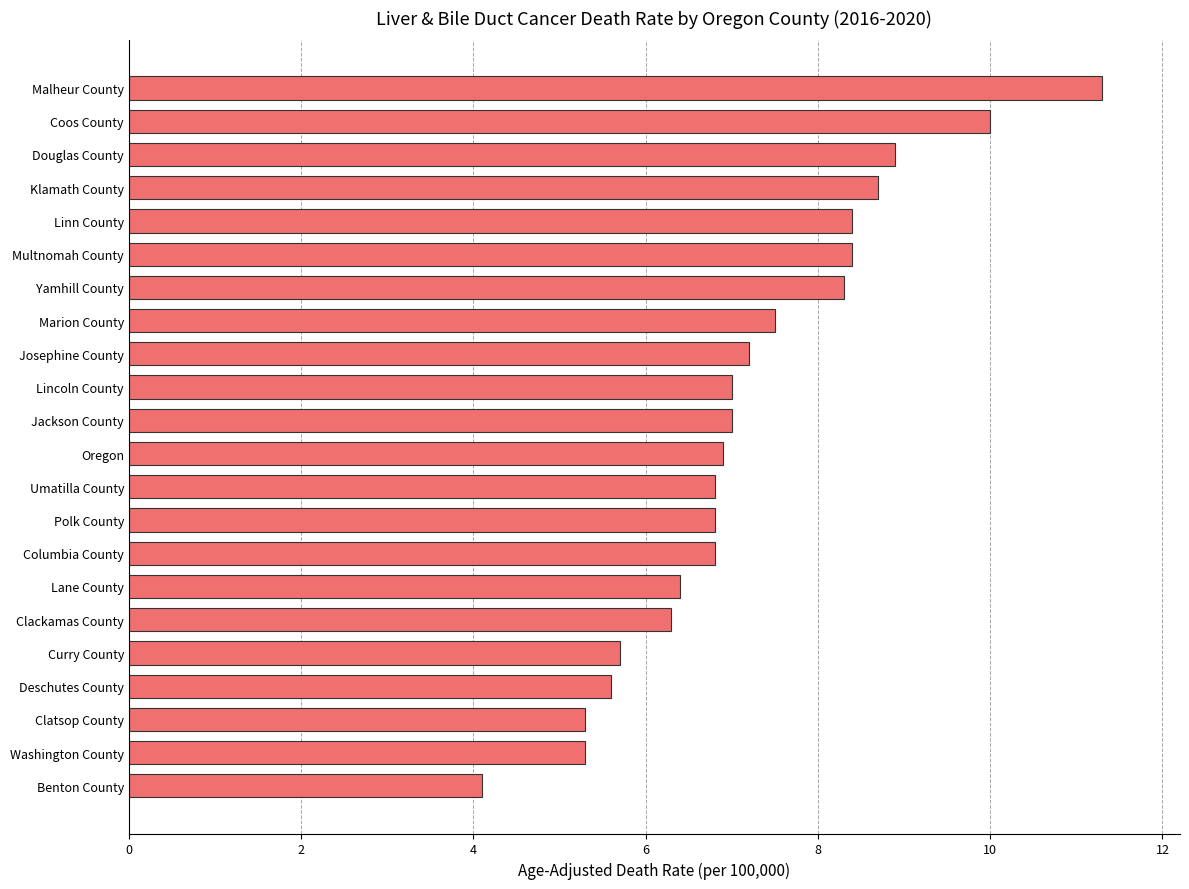

Read the value at Multnomah County.

8.4